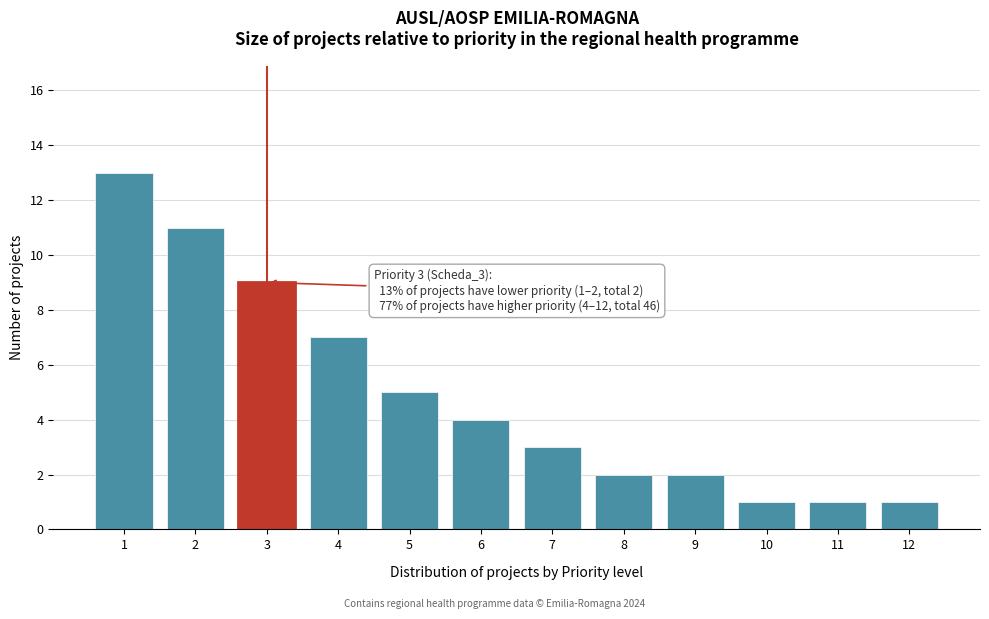

Reading left to right, extract all data points from this chart.

13	11	9	7	5	4	3	2	2	1	1	1